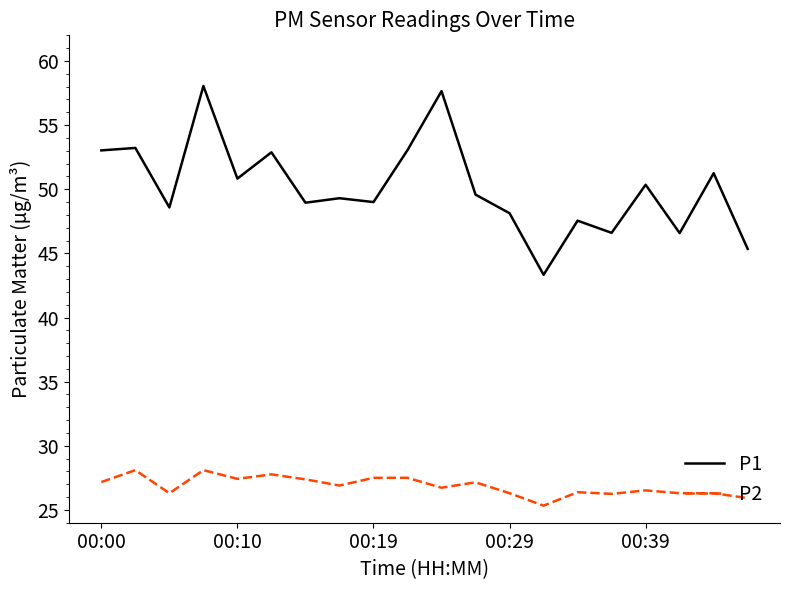

What is the lowest value of the P1 series?

43.3